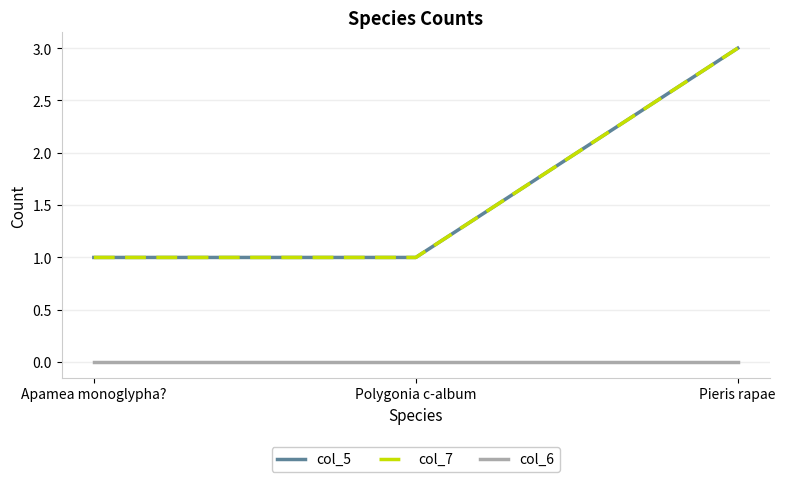

Does the chart display data point markers on the line(s)?

No